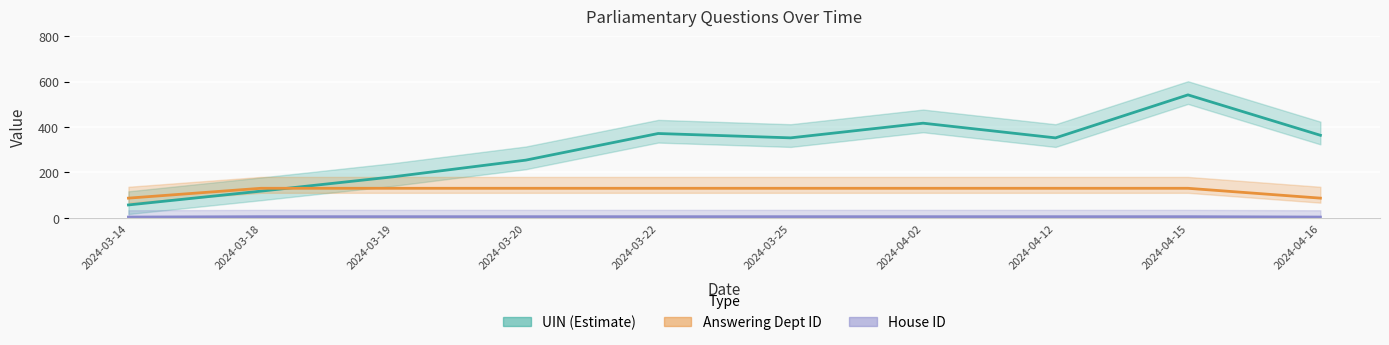

True or false: Answering Dept ID and UIN (Estimate) intersect in this chart.

True